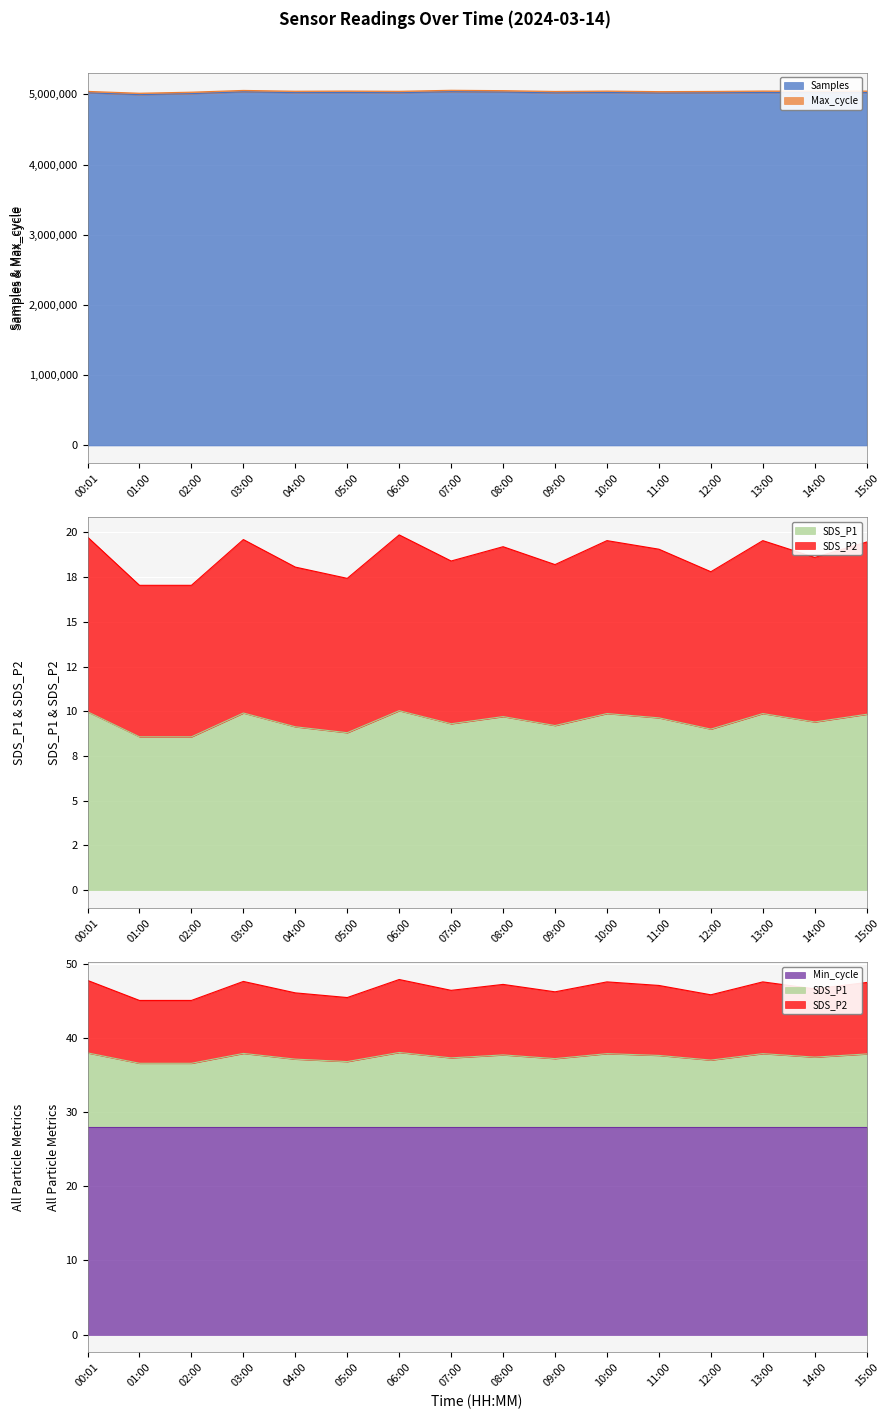

Which series changed the most between 03:00 and 08:00?

Samples